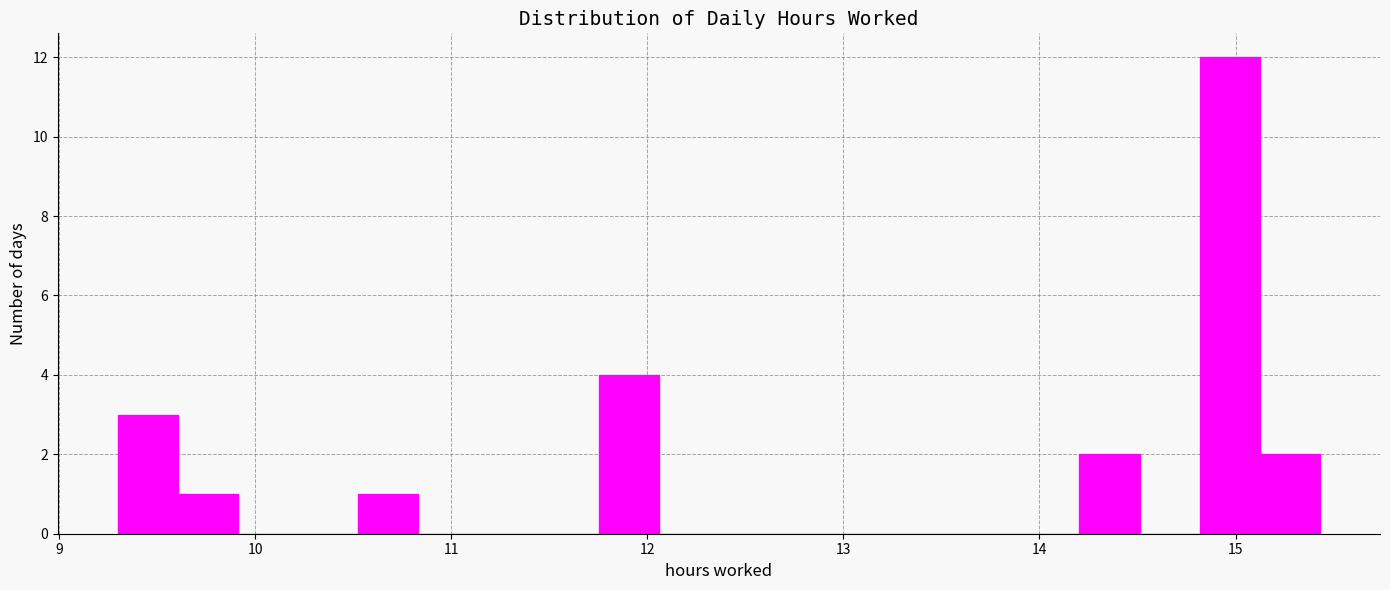

Around what value on the x-axis is the tallest bar? Give the approximate position of its centre, as read against the axis.

15.0